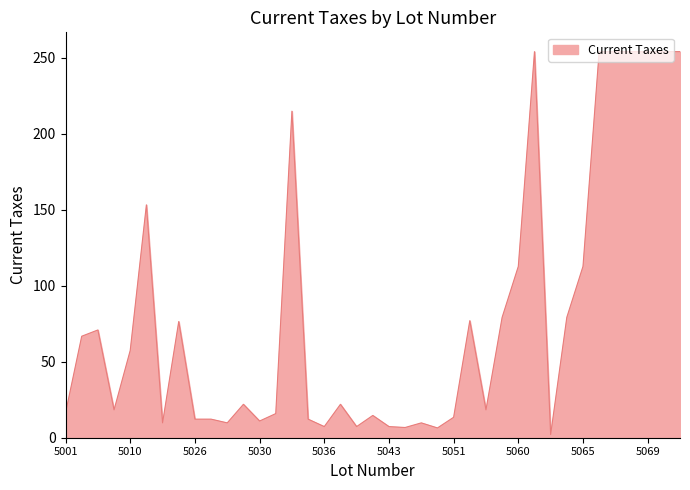

What is the maximum value shown in the chart?

254.0